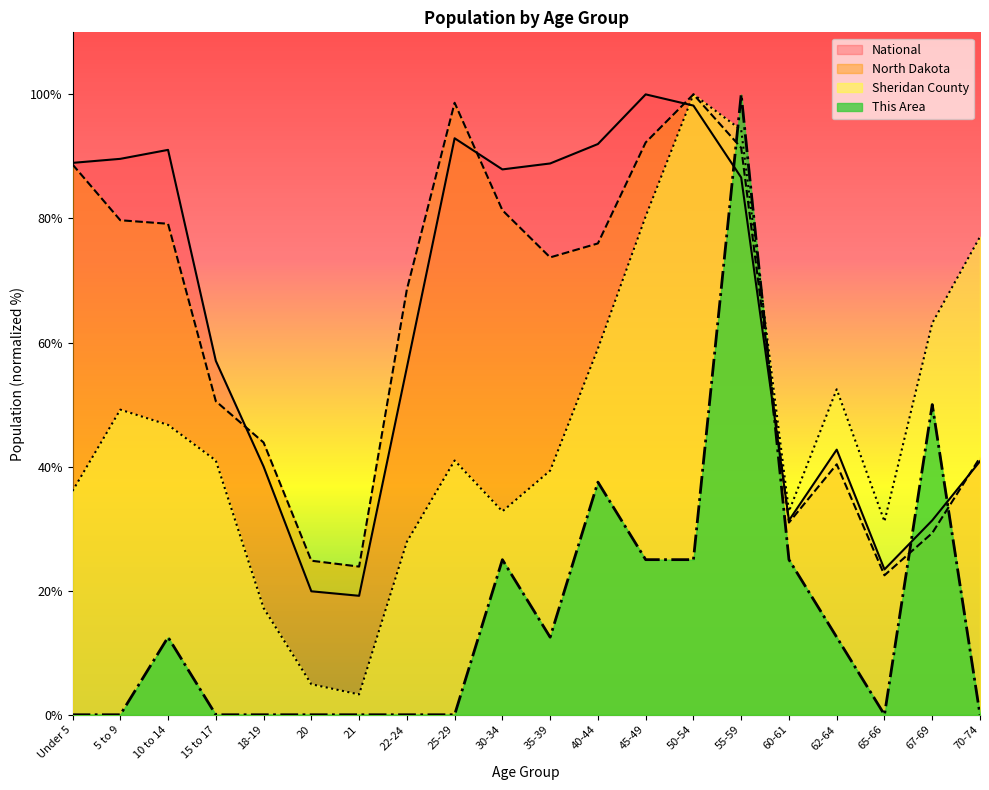

Where does the North Dakota series first go above 73?

Under 5